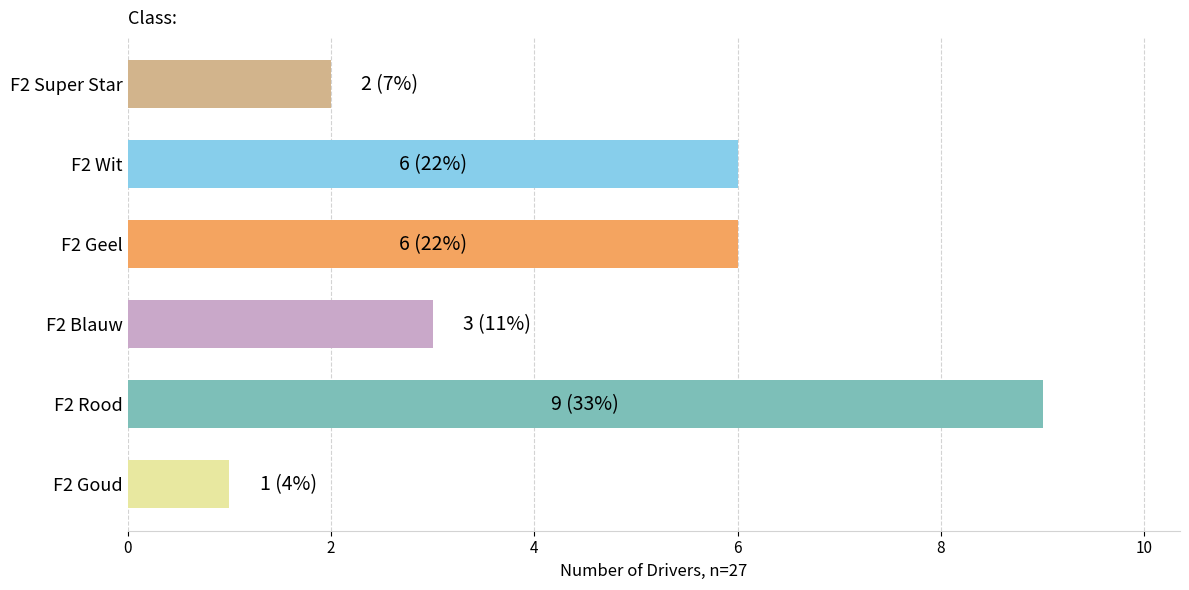

What is the greatest value displayed?

9